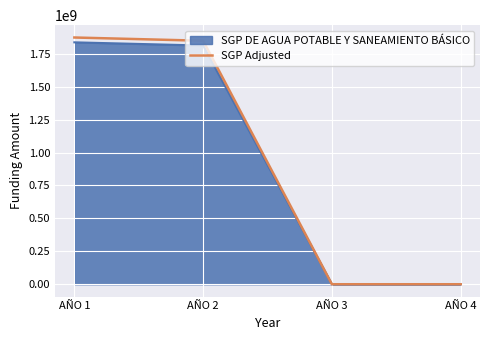

Does the chart display data point markers on the line(s)?

No